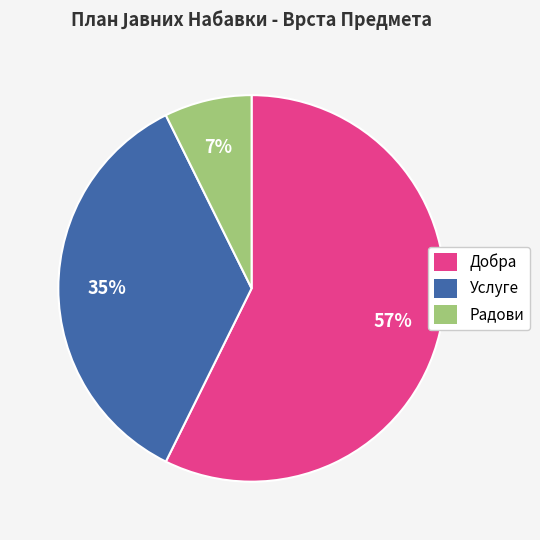

Which slice is the smallest?

Радови